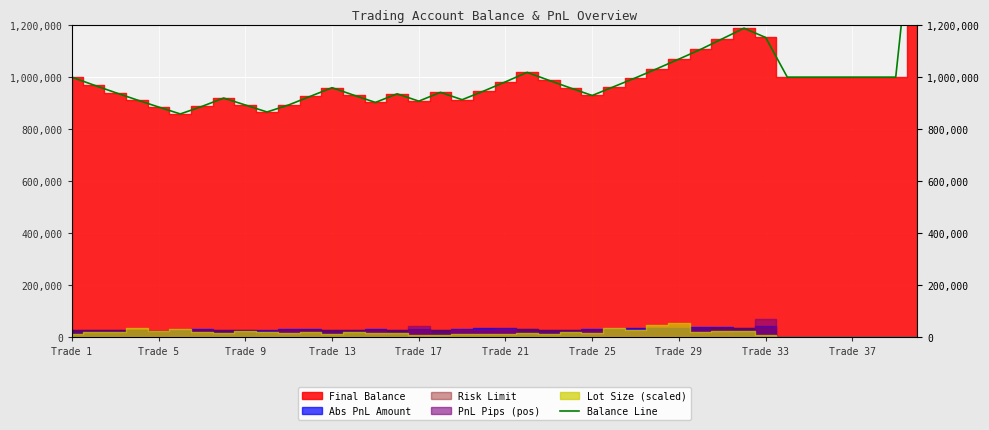

What is the average value?

992826.1